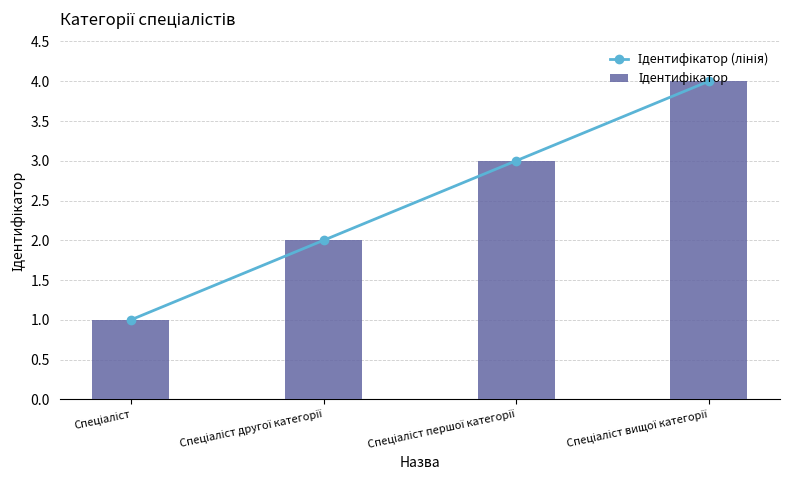

At which category does the chart reach its minimum across all series?

Спеціаліст